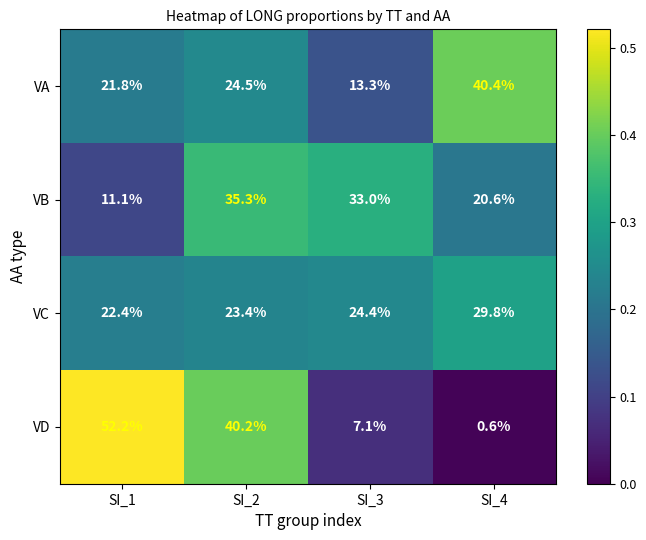

At how many categories does at least one series exceed 0?

4